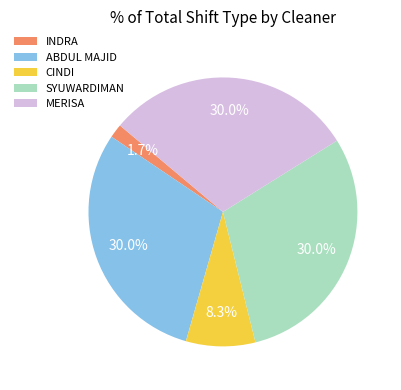

Does MERISA account for over 50% of the chart?

No